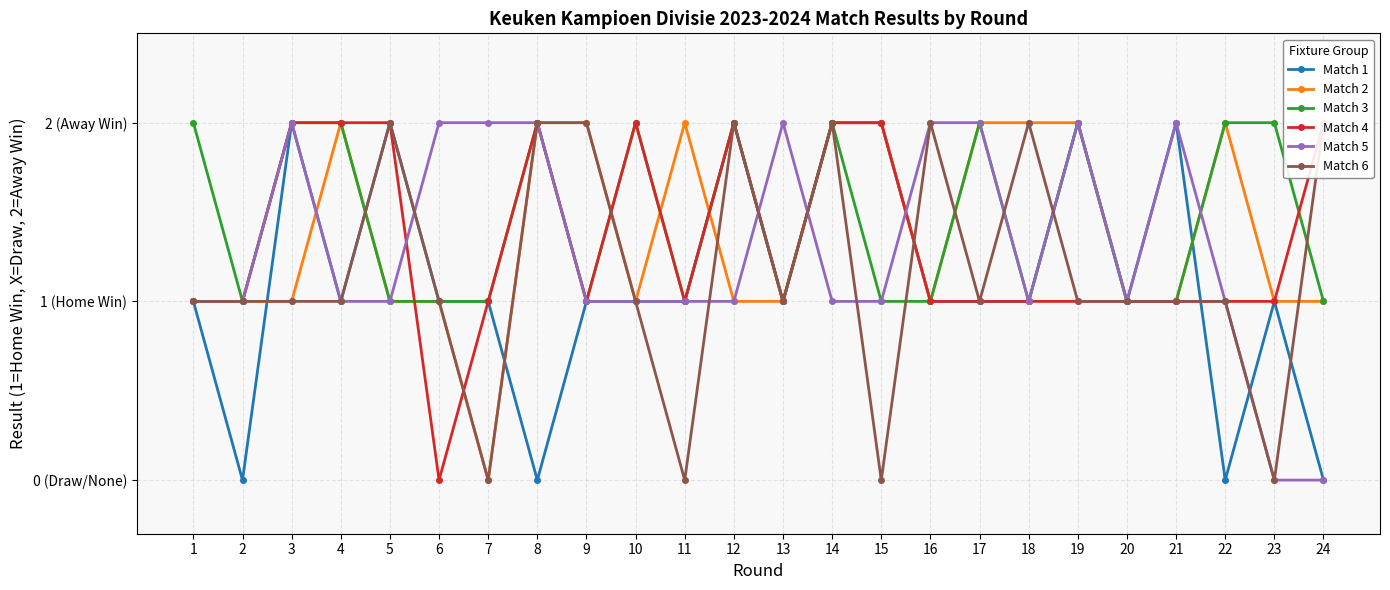

At how many categories does at least one series exceed 0?

24